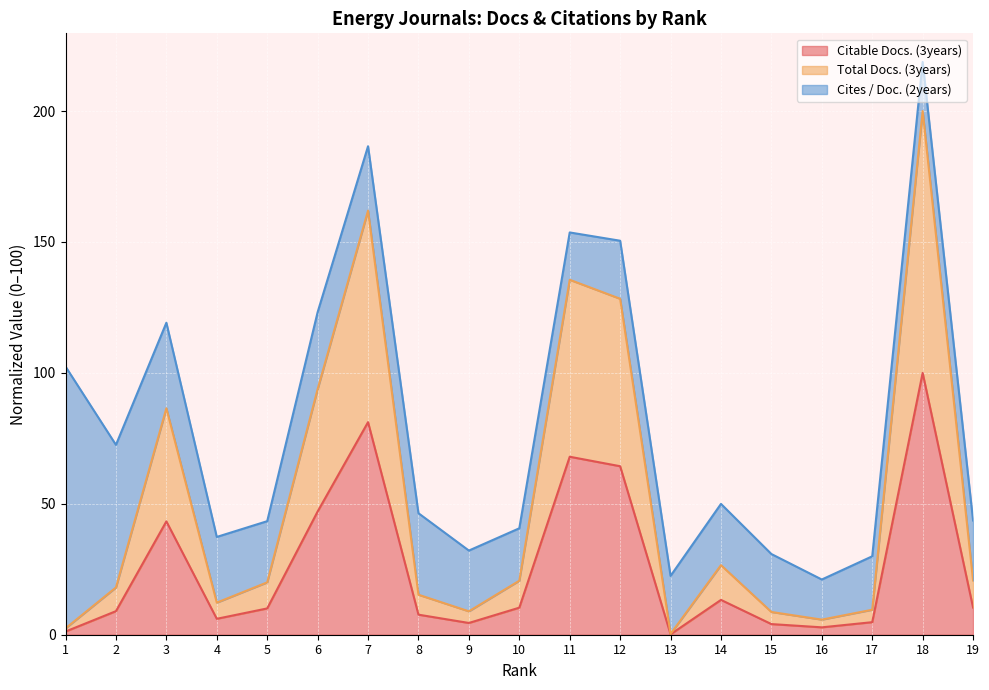

List the labels in order of Total Docs. (3years) value, smallest first.

13, 1, 16, 15, 9, 17, 4, 8, 2, 5, 10, 19, 14, 3, 6, 12, 11, 7, 18